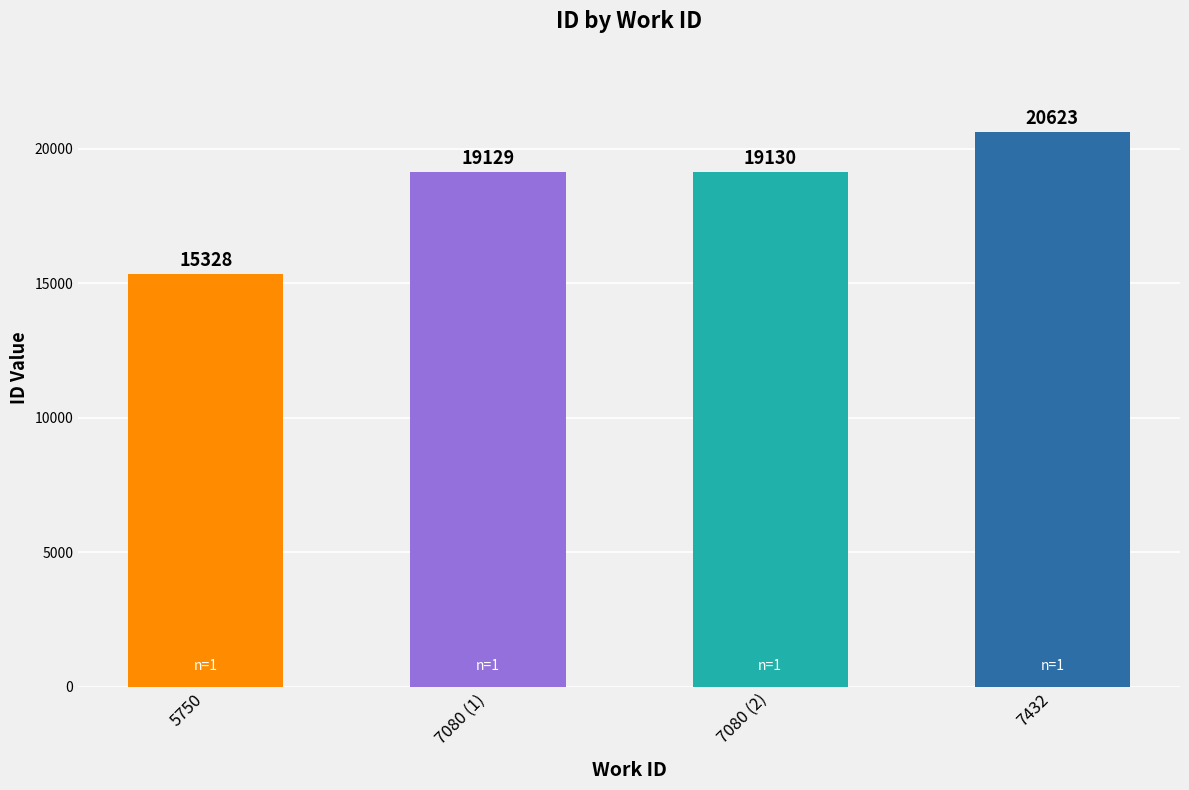

What is the maximum value shown in the chart?

20623